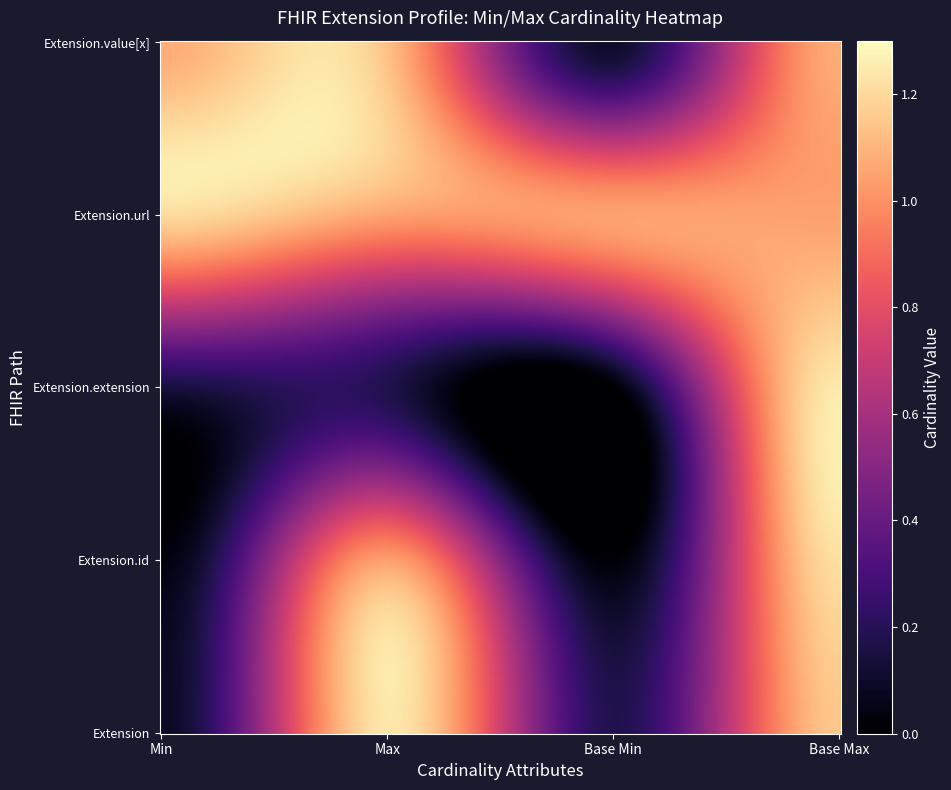

Between 0 and 1, which series saw the biggest shift?

Extension